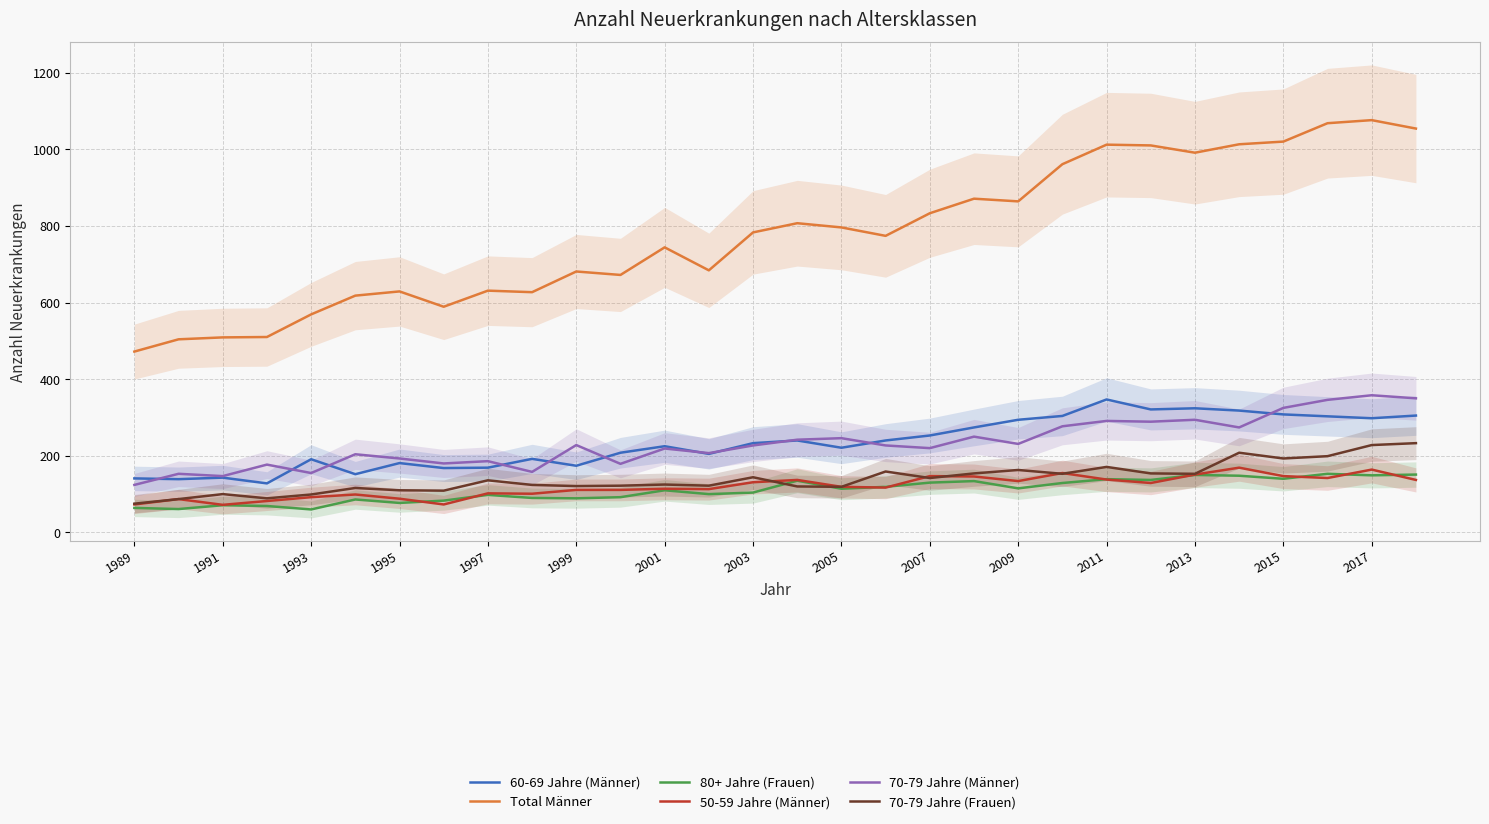

Which series has the largest total across all categories?

Total Männer